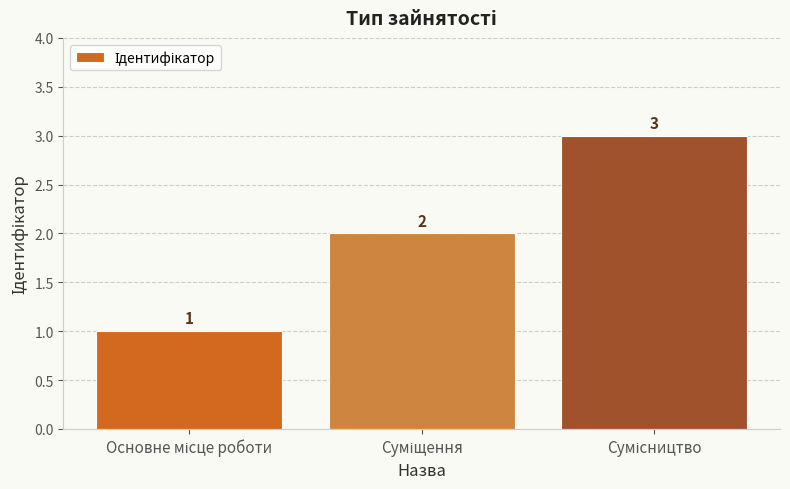

What is the average value?

2